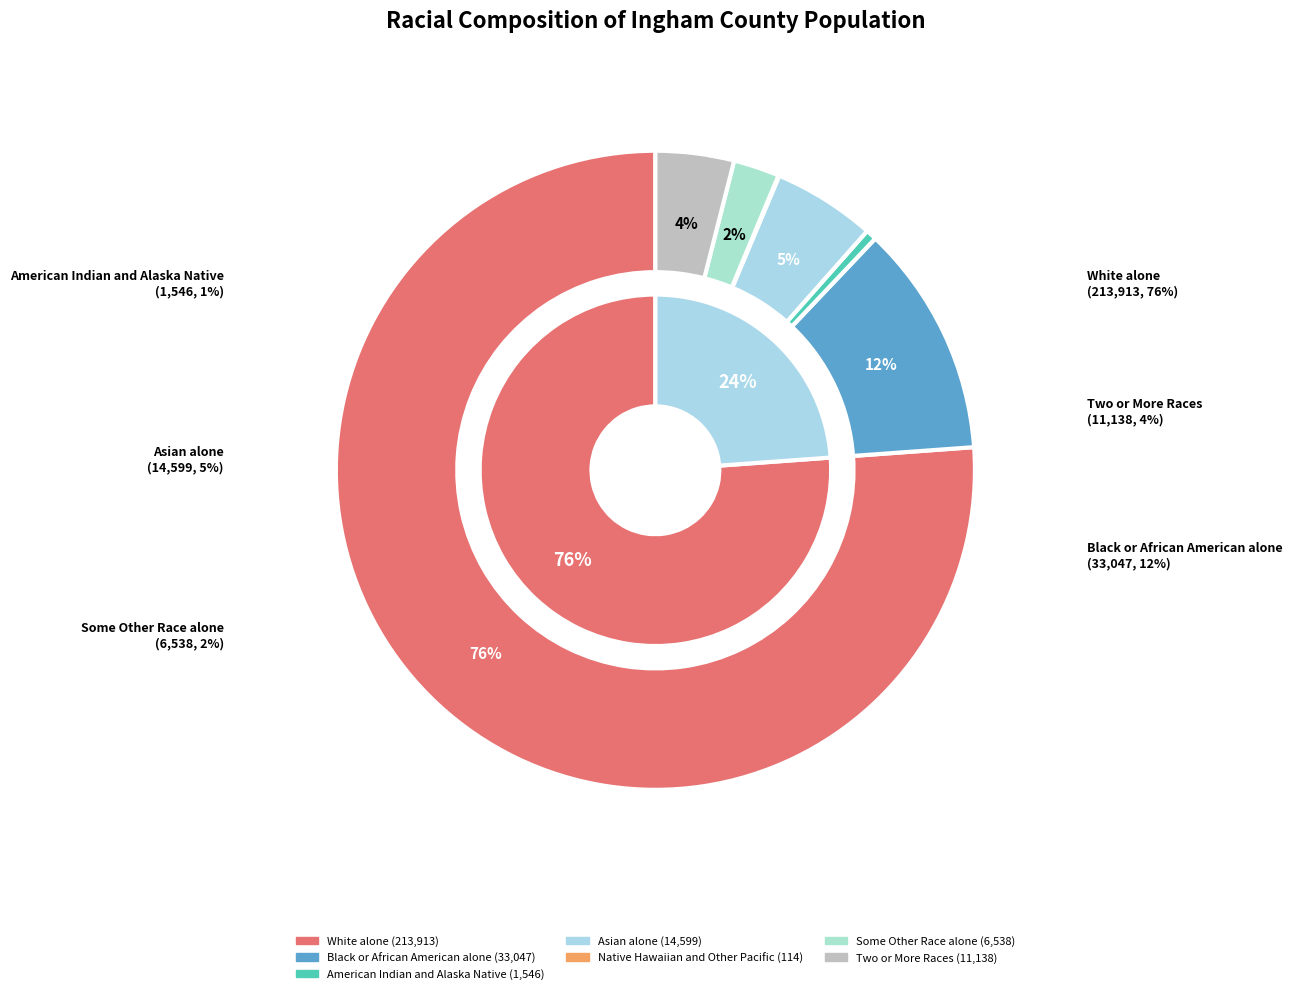

Count the number of slices in the pie.

7